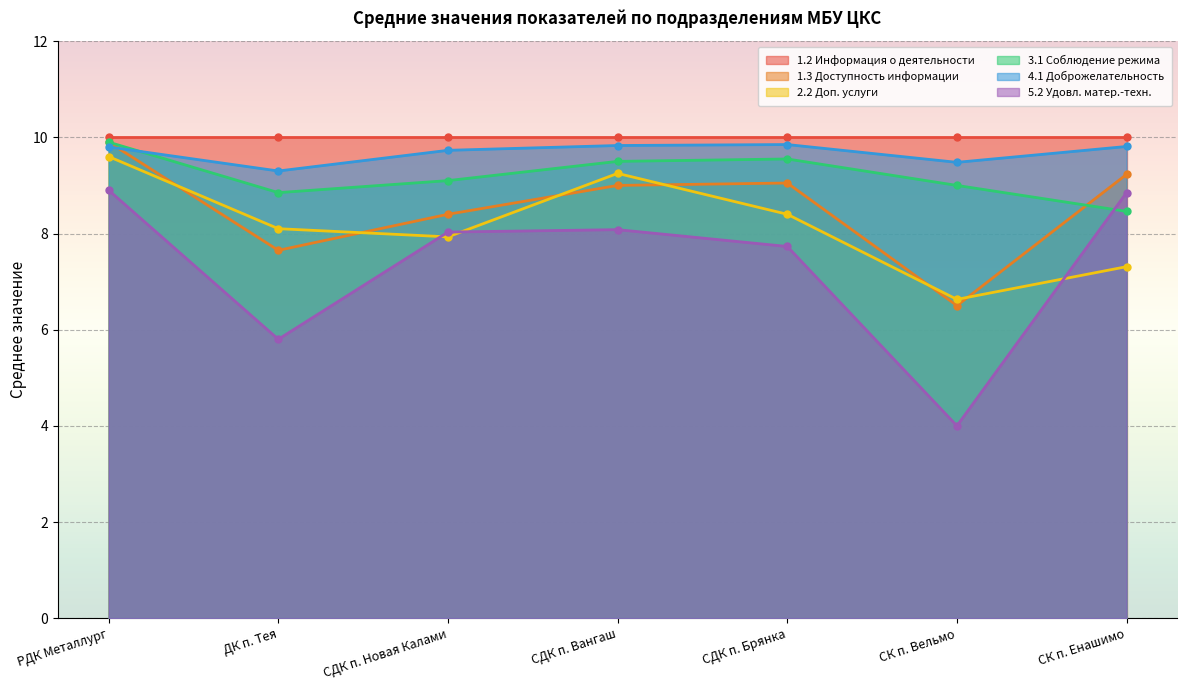

What is the label of the 6th point from the right?

ДК п. Тея